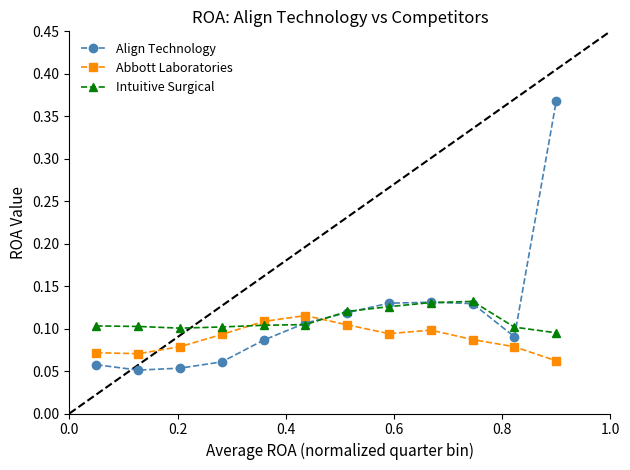

Count the Abbott Laboratories values in the range 0 to 1.

12